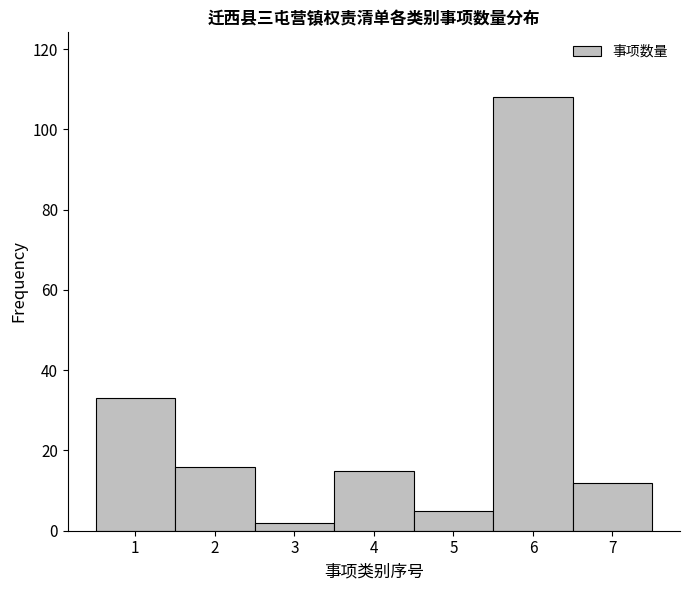

Reading right to left, extract all data points from this chart.

12	108	5	15	2	16	33